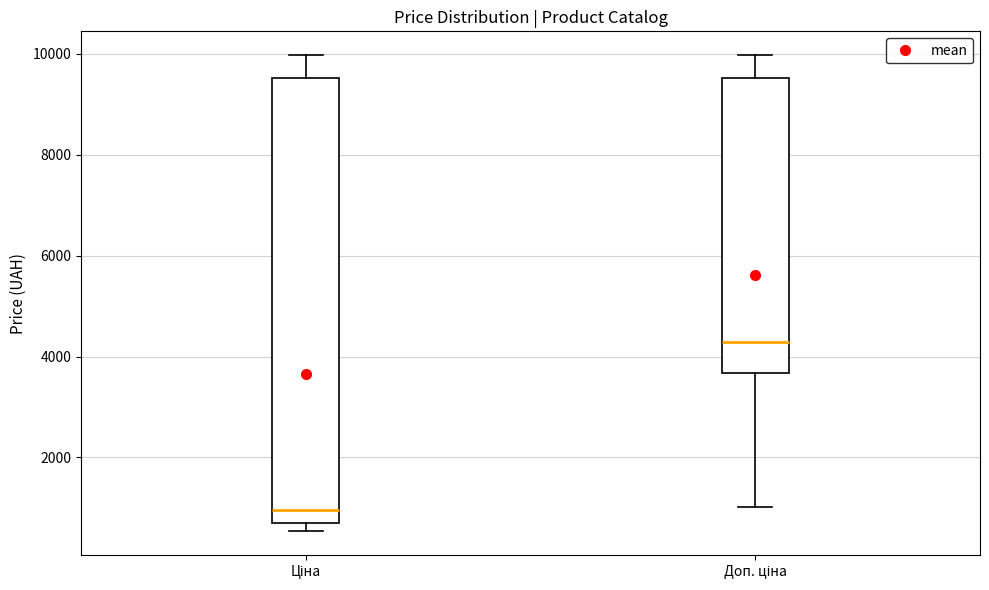

Where is the upper edge of the box for Доп. ціна on the y-axis? The values are not printed on the chart, so give them approximately, as read against the axis.

9600